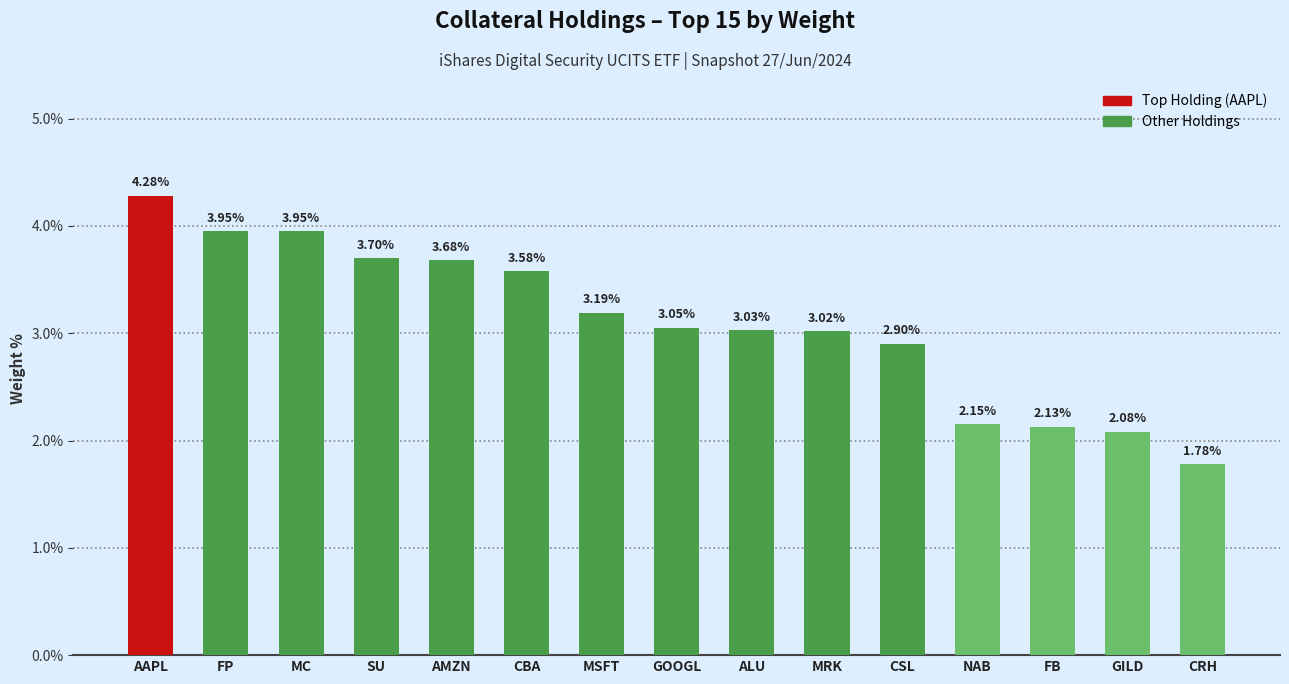

What is the label of the 14th bar from the right?

FP